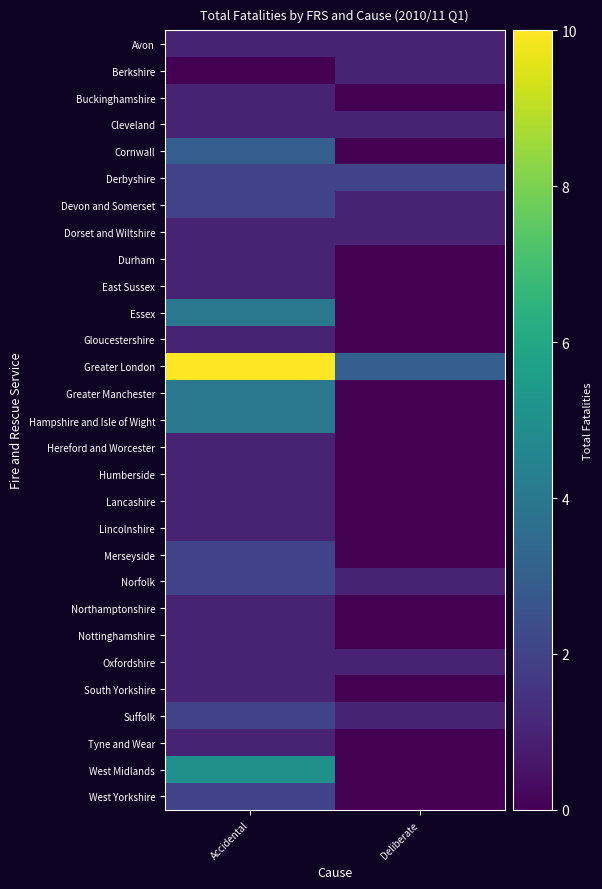

Which series has the largest range (max minus min)?

Greater London